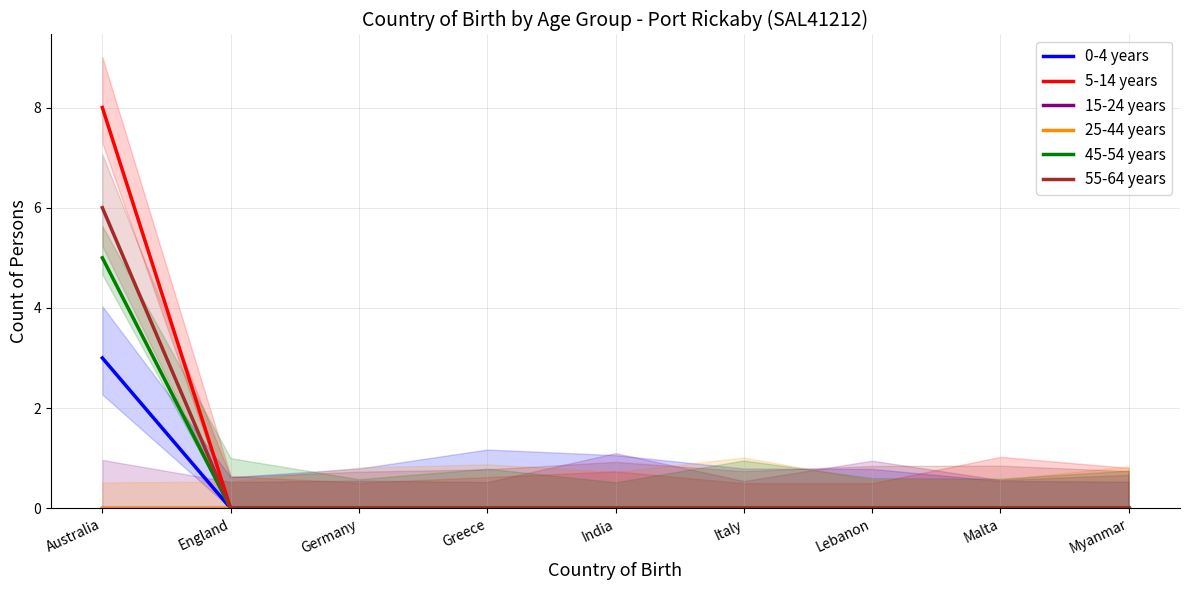

Reading left to right, list all the values displayed in this chart.

0-4 years: 3	0	0	0	0	0	0	0	0
5-14 years: 8	0	0	0	0	0	0	0	0
15-24 years: 0	0	0	0	0	0	0	0	0
25-44 years: 0	0	0	0	0	0	0	0	0
45-54 years: 5	0	0	0	0	0	0	0	0
55-64 years: 6	0	0	0	0	0	0	0	0